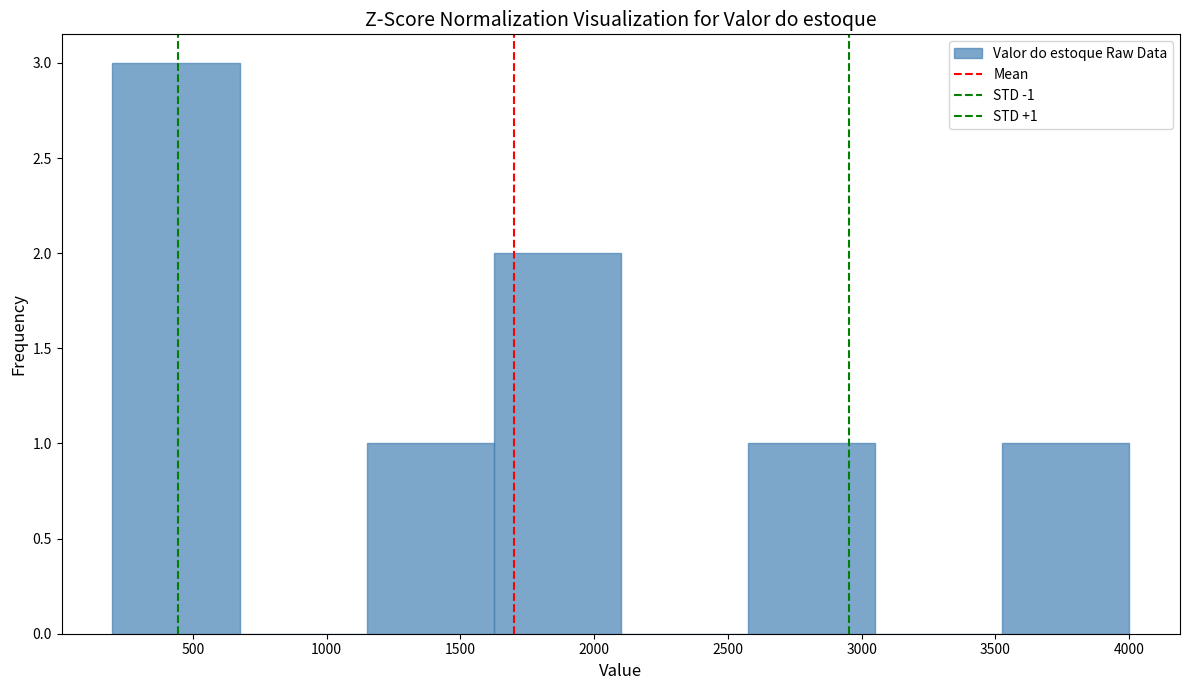

Over which range of the x-axis is the bar tallest?

200 to 675